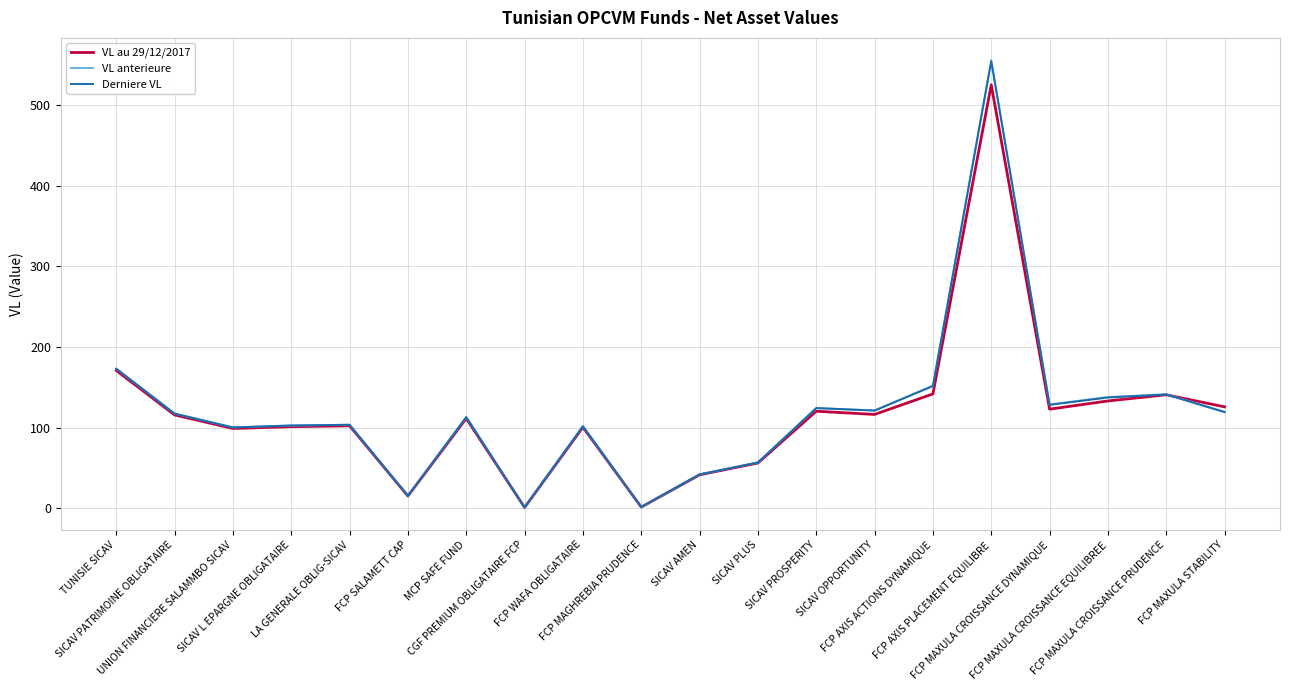

True or false: VL anterieure has more than 2 points higher than both neighbors.

True